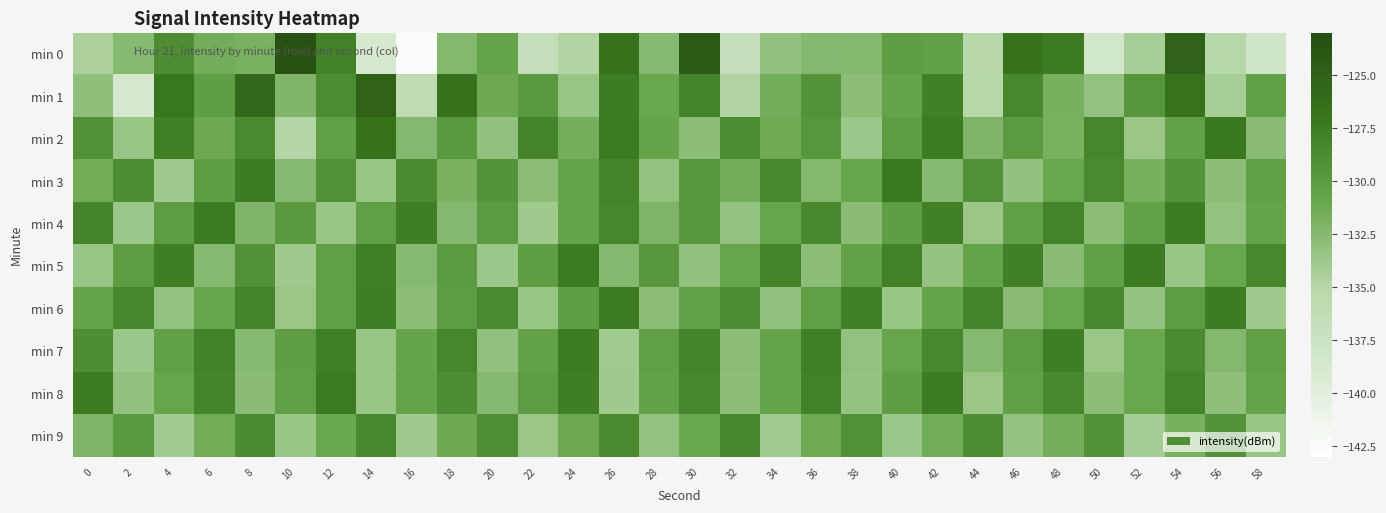

What is the total value across all series at 56?

-1315.8